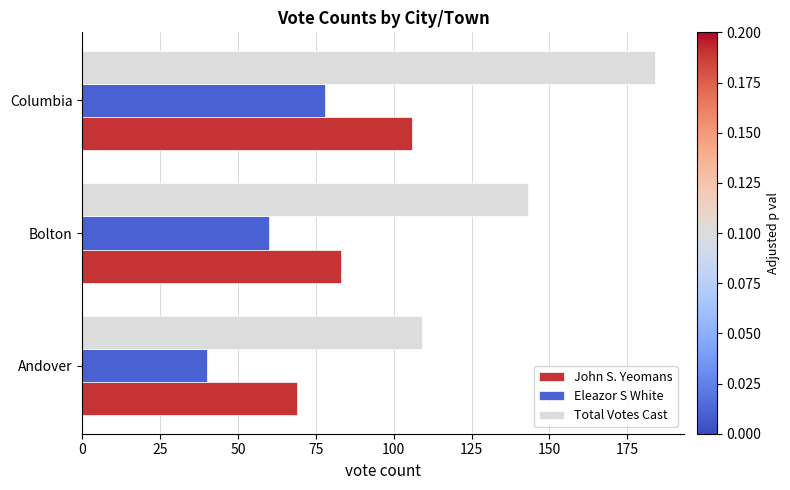

List the series in order of their peak value, lowest first.

Eleazor S White, John S. Yeomans, Total Votes Cast